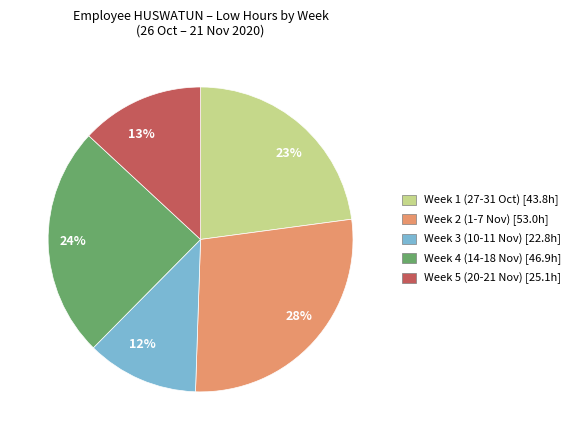

To the nearest percent, what portion does 13% represent?

13%